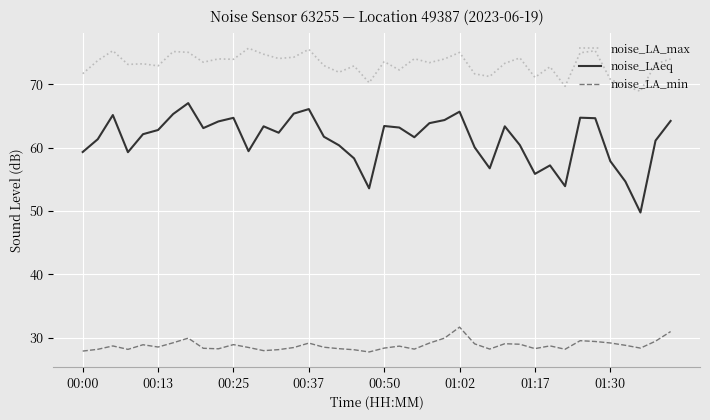

Count the number of data series in this chart.

3